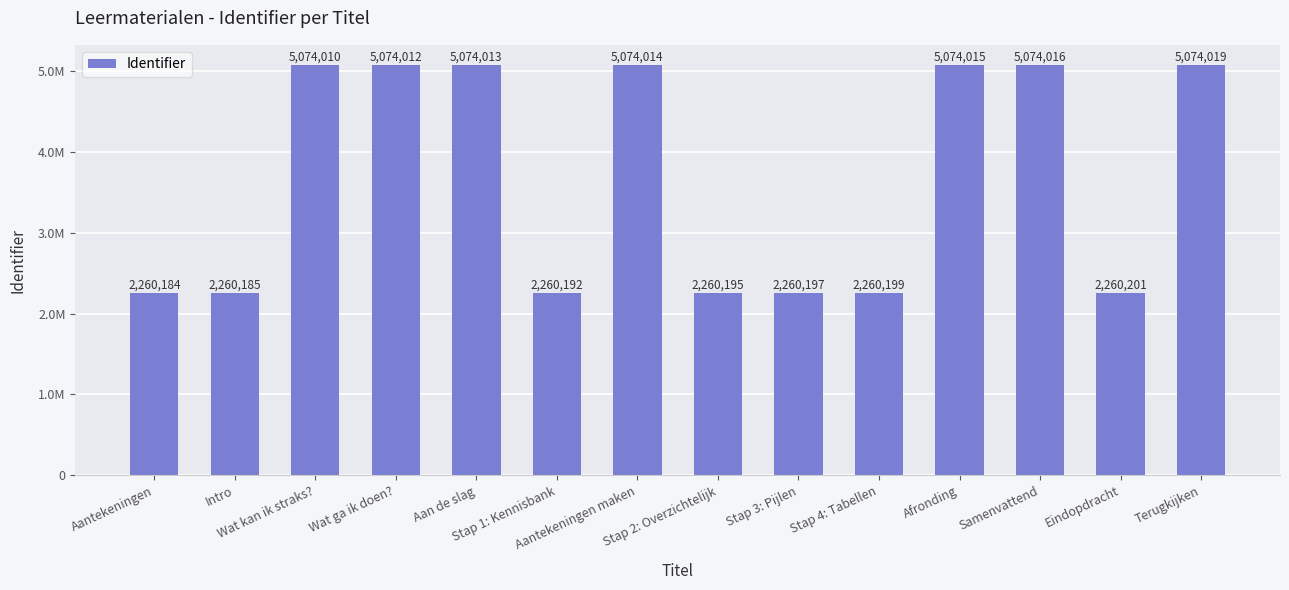

At which label is the value closest to 3667101?

Eindopdracht